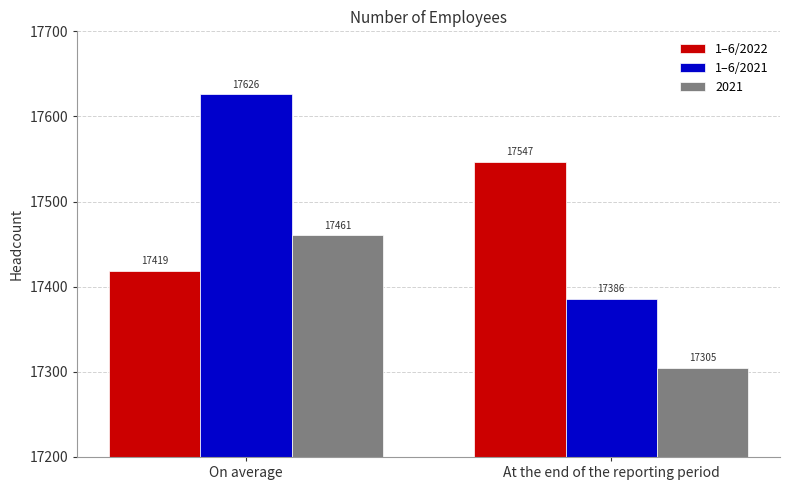

What is the maximum value for 1–6/2021?

17626